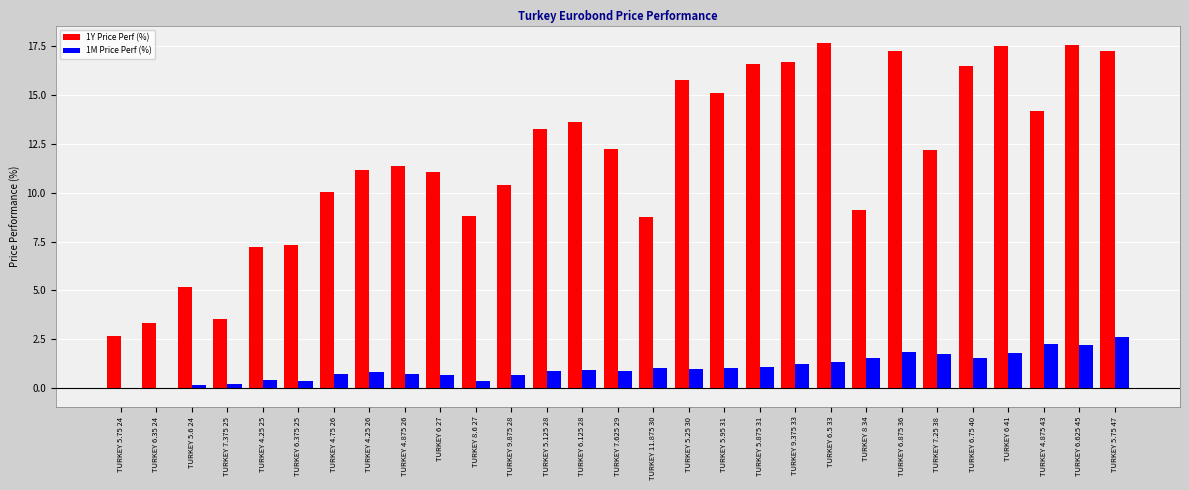

What is the sum of all 1M Price Perf (%) values?

30.2